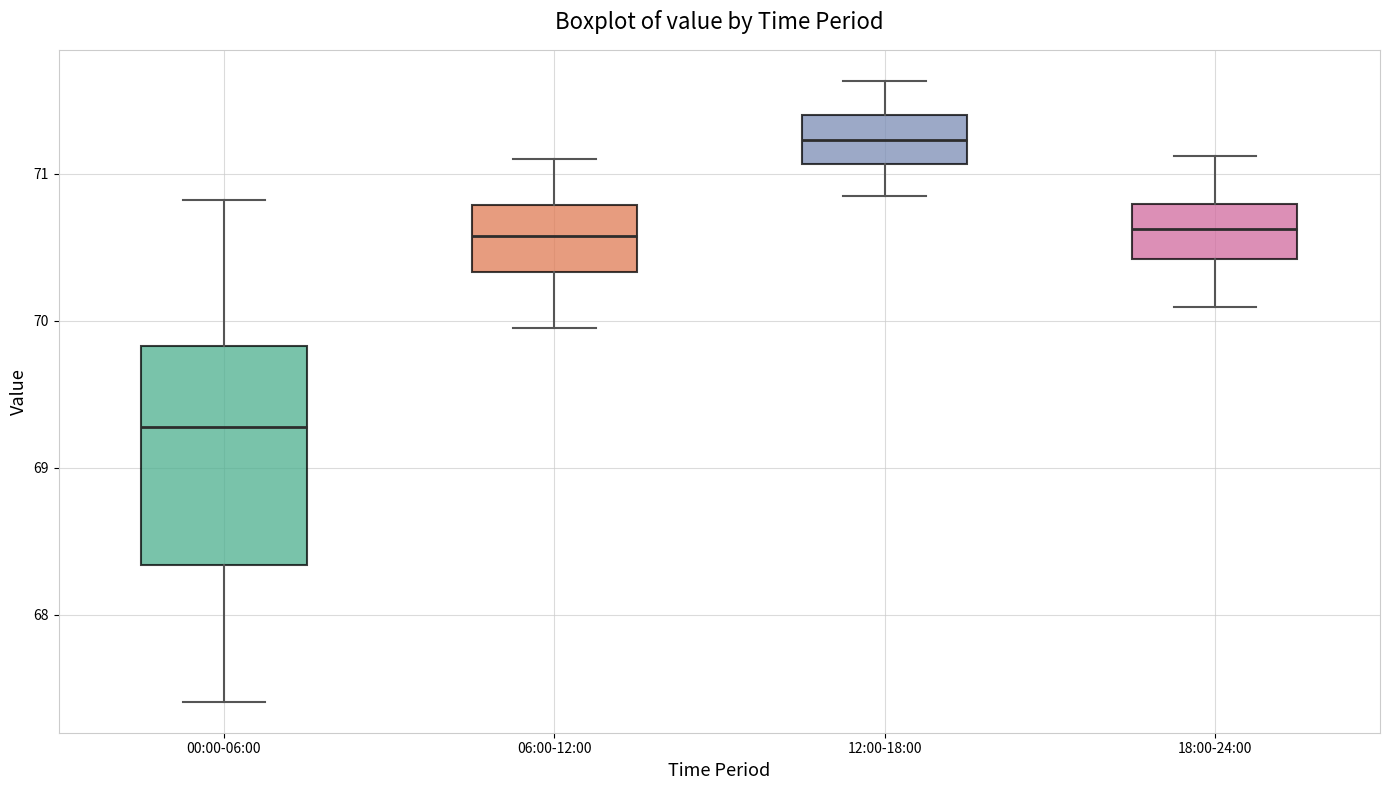

Comparing the boxes themselves (not the whiskers), which one is the tallest?

00:00-06:00